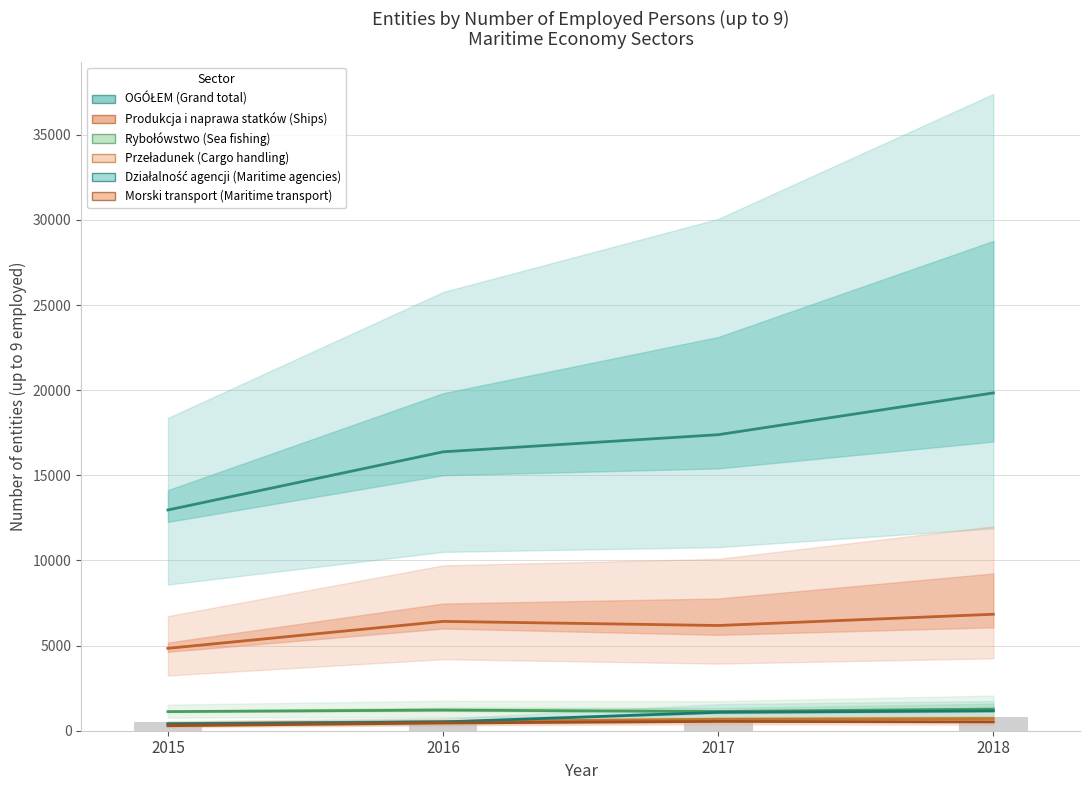

How many groups of bars are there?

4